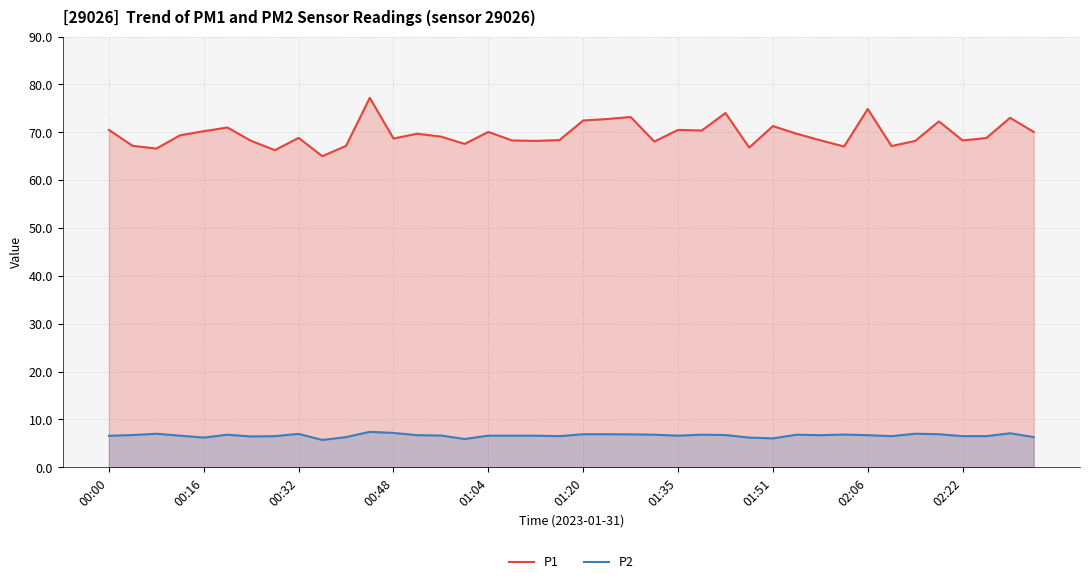

How many lines are shown in the chart?

2